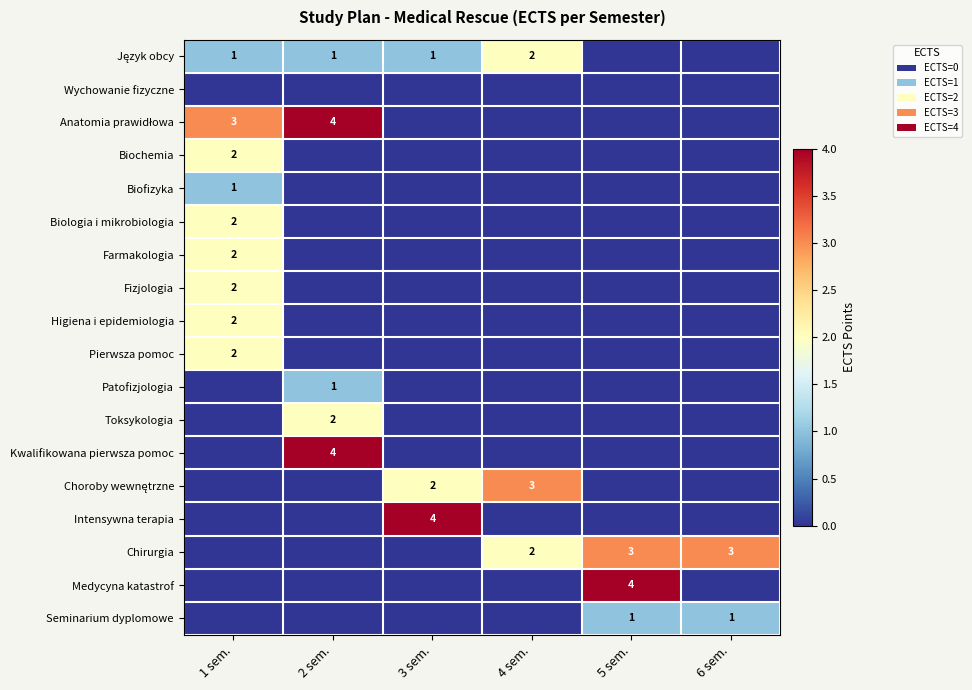

What value does the Język obcy series have at 4 sem.?

2